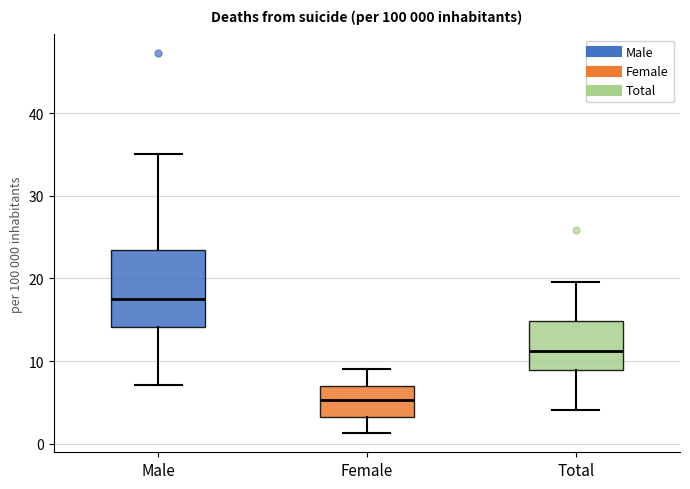

Which box is the tallest, from its lower edge to its upper edge?

Male